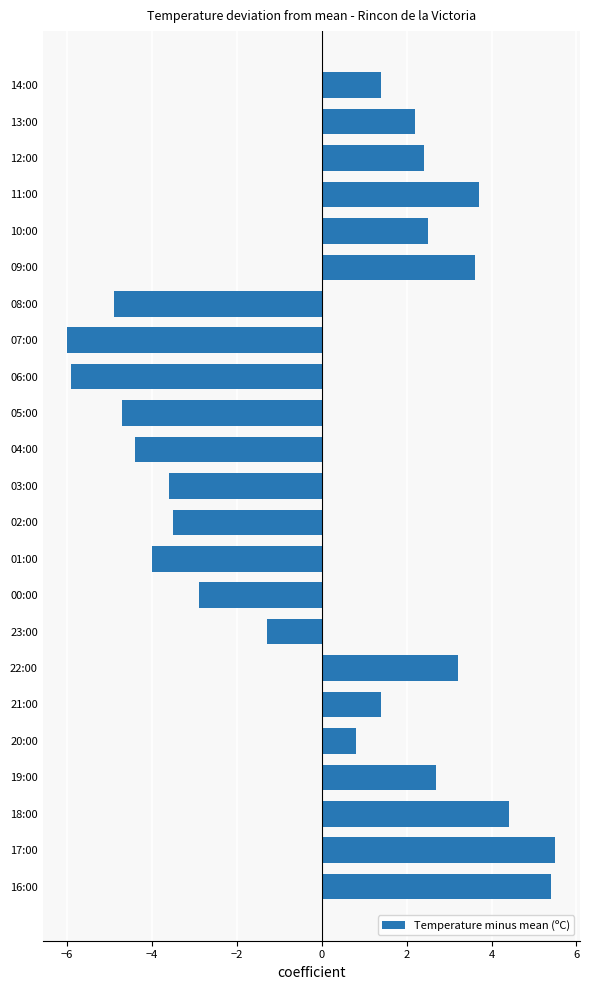

How many categories are shown in the chart?

23